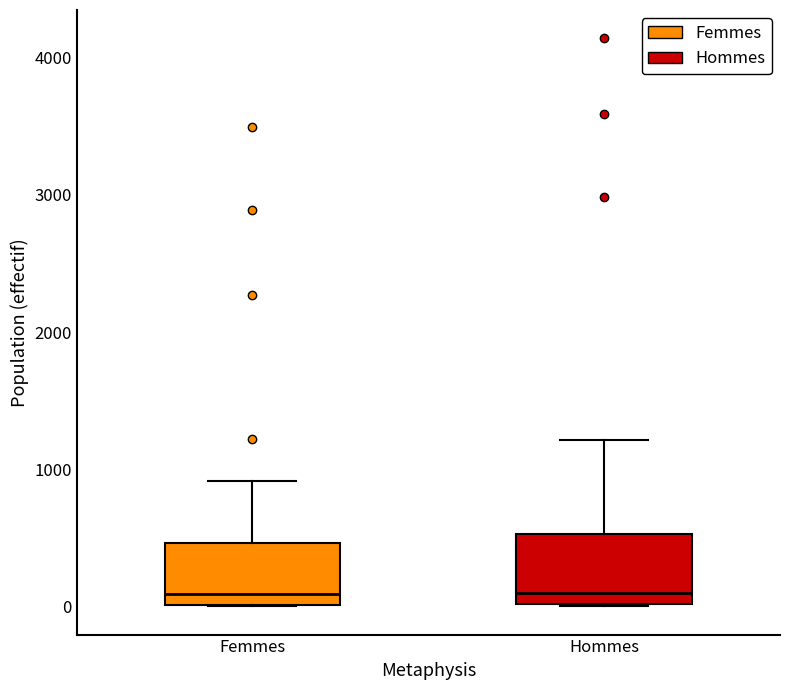

Reading left to right, transcribe this box plot: for each box, give where its median line is, the range the box spans, and where its two whiskers end, as read against the y-axis. The values are not printed on the chart, so give them approximately, as read against the axis.

Femmes: median 100, box 0 to 500, whiskers 0 to 900
Hommes: median 100, box 0 to 500, whiskers 0 to 1200